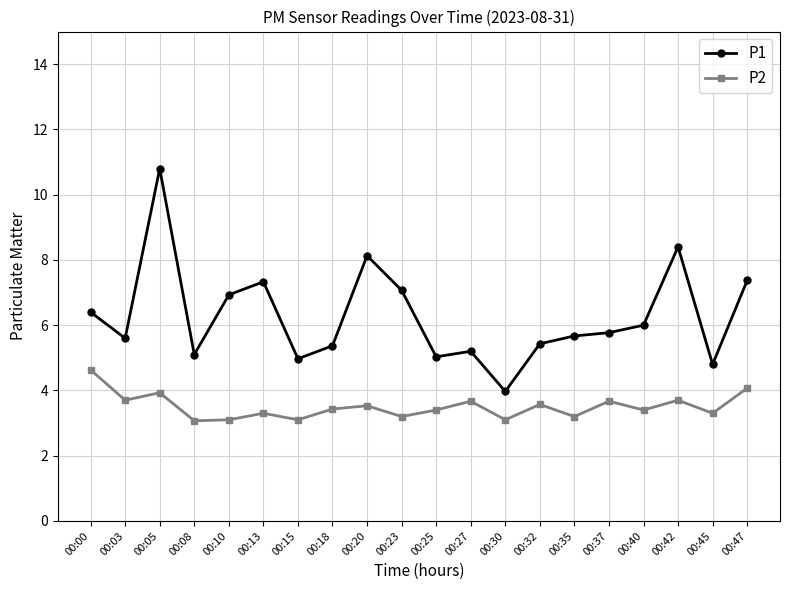

In P2, how many points are higher than both neighbors (excluding endpoints)?

7